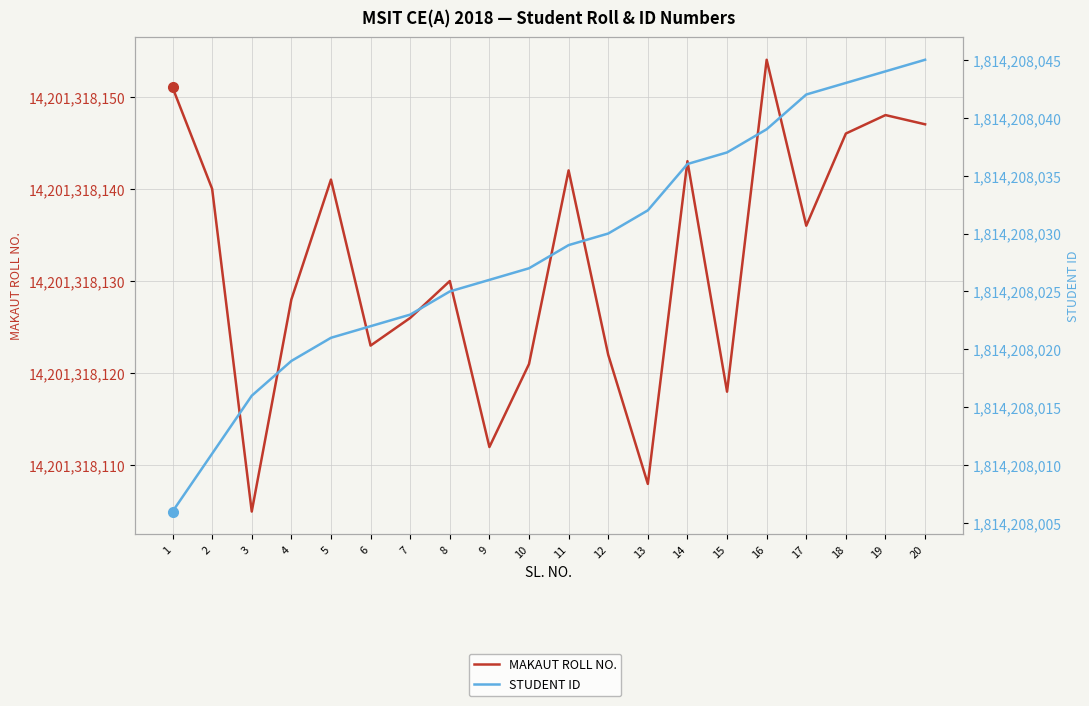

Where does the STUDENT ID series first go above 1814208029?

12